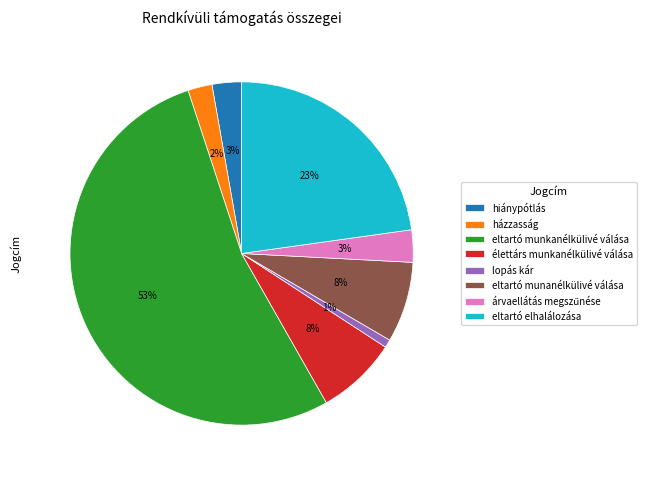

Between eltartó munkanélkülivé válása and eltartó elhalálozása, which is larger?

eltartó munkanélkülivé válása